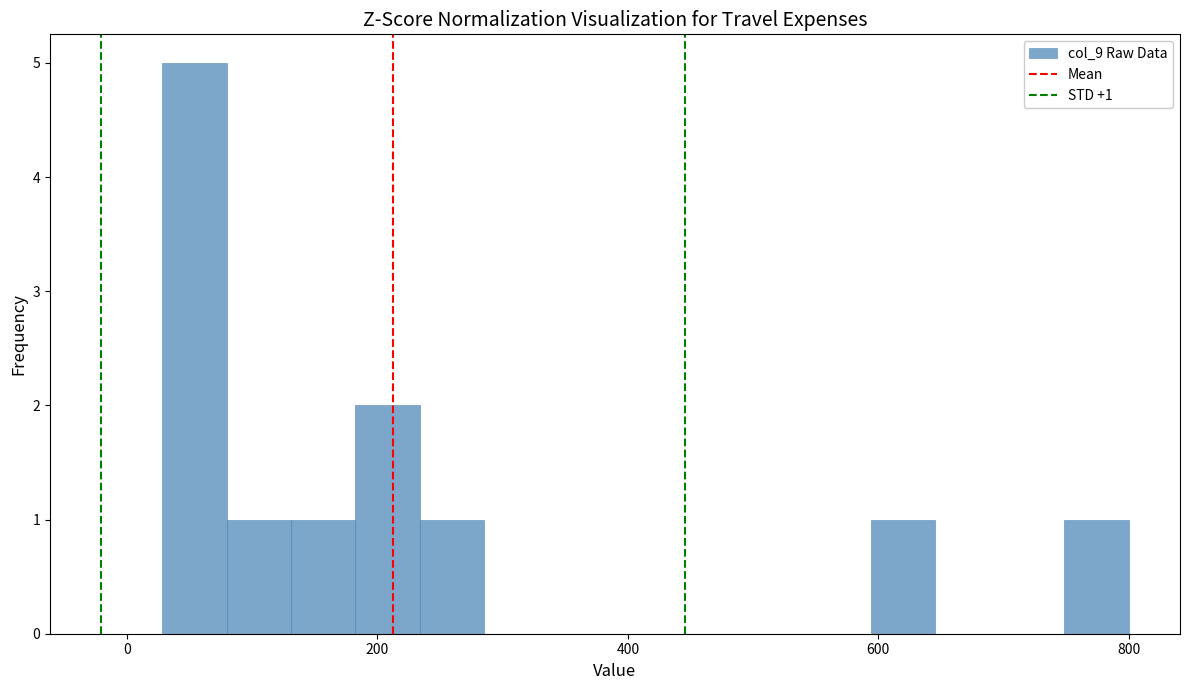

Around what value on the x-axis is the tallest bar? Give the approximate position of its centre, as read against the axis.

60